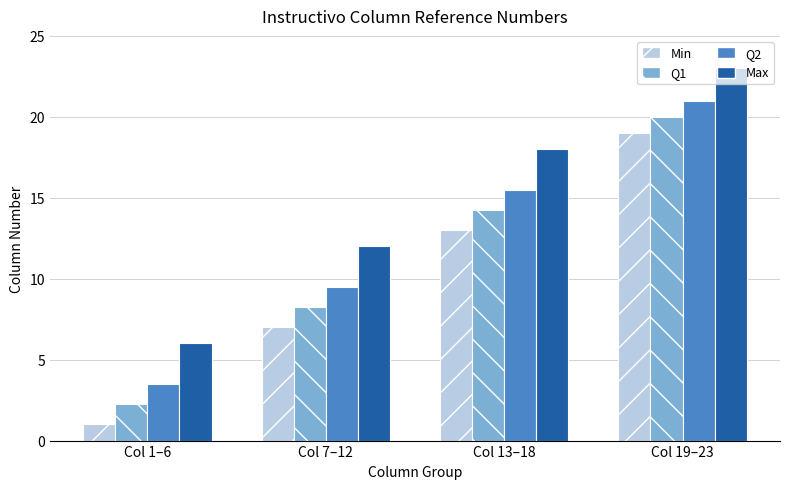

What value does the Min series have at Col 1–6?

1.0